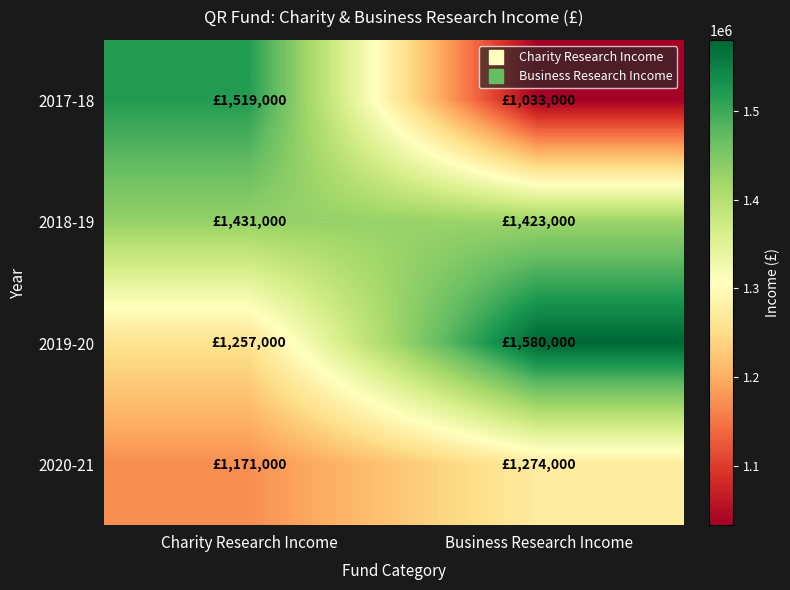

Reading right to left, list all the values displayed in this chart.

2017-18: Business Research Income=1033000	Charity Research Income=1519000
2018-19: Business Research Income=1423000	Charity Research Income=1431000
2019-20: Business Research Income=1580000	Charity Research Income=1257000
2020-21: Business Research Income=1274000	Charity Research Income=1171000